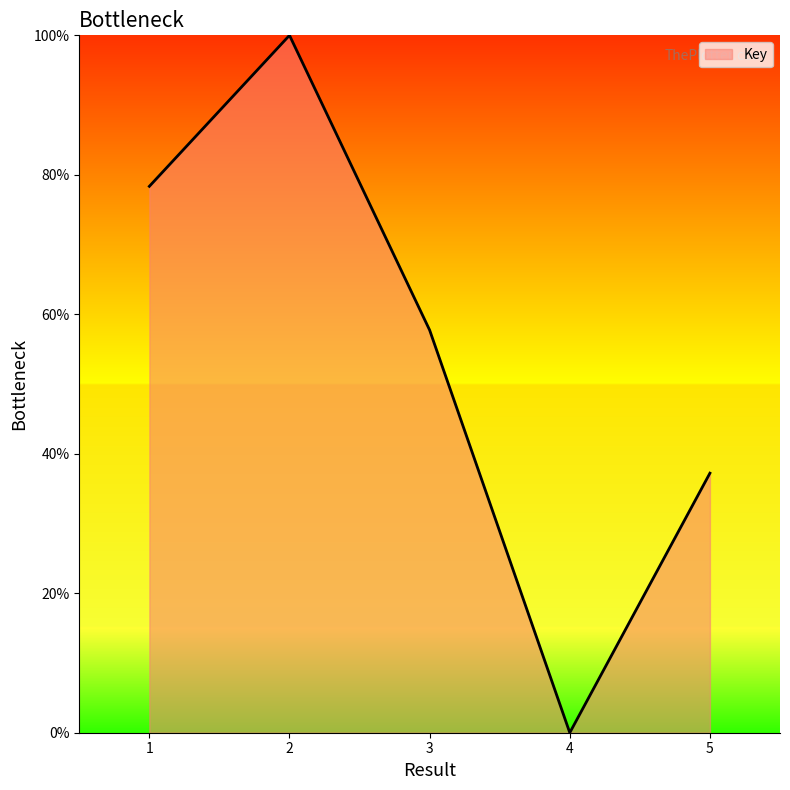

What is the difference between the maximum and minimum values?

100.0